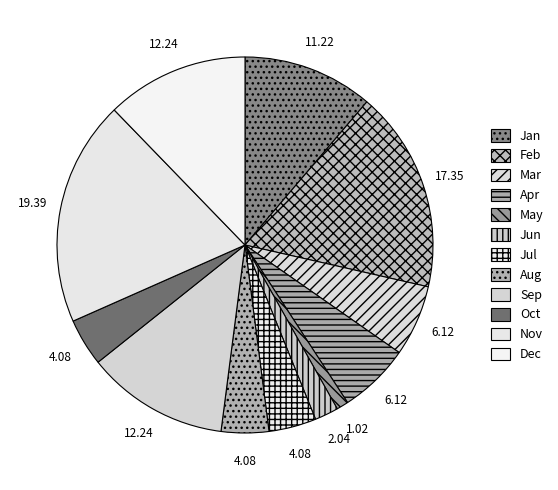

How many slices are in this pie chart?

12